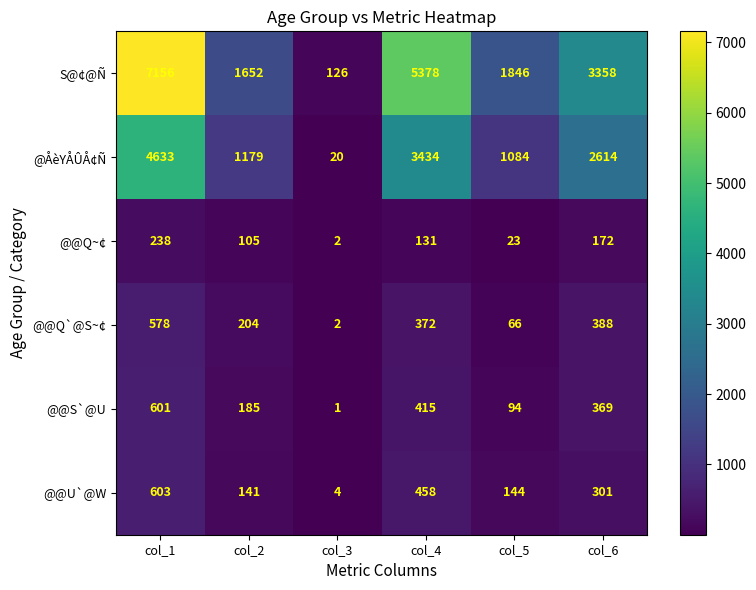

What is the difference between the @@S`@U values at col_1 and col_3?

600